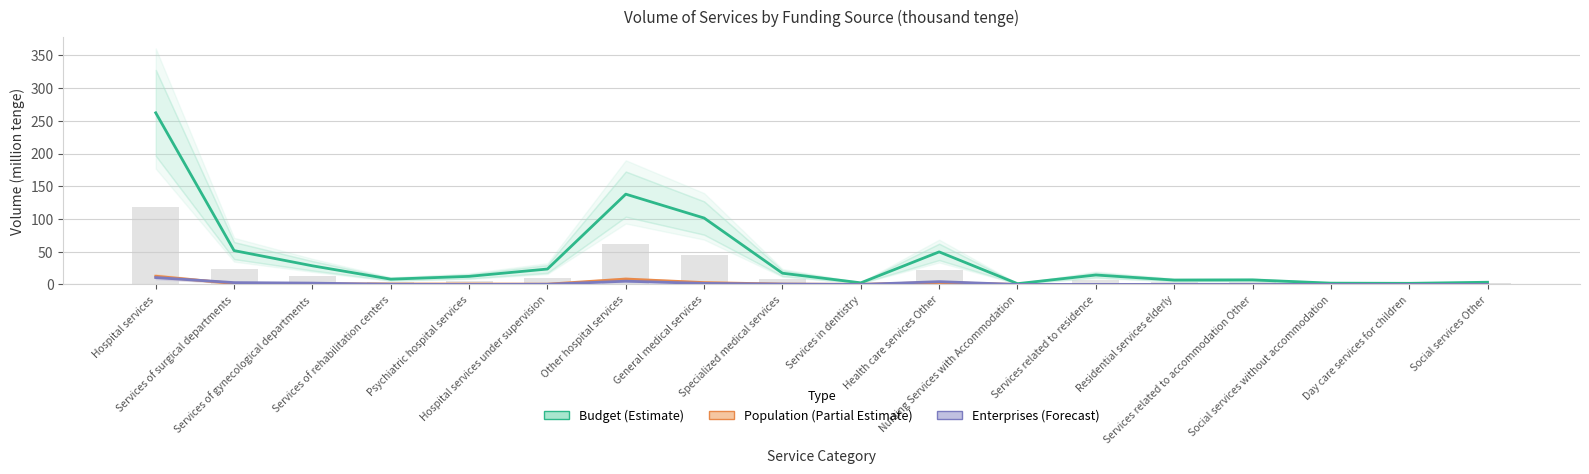

What is the spread (max minus min) of values at Specialized medical services?

16.6